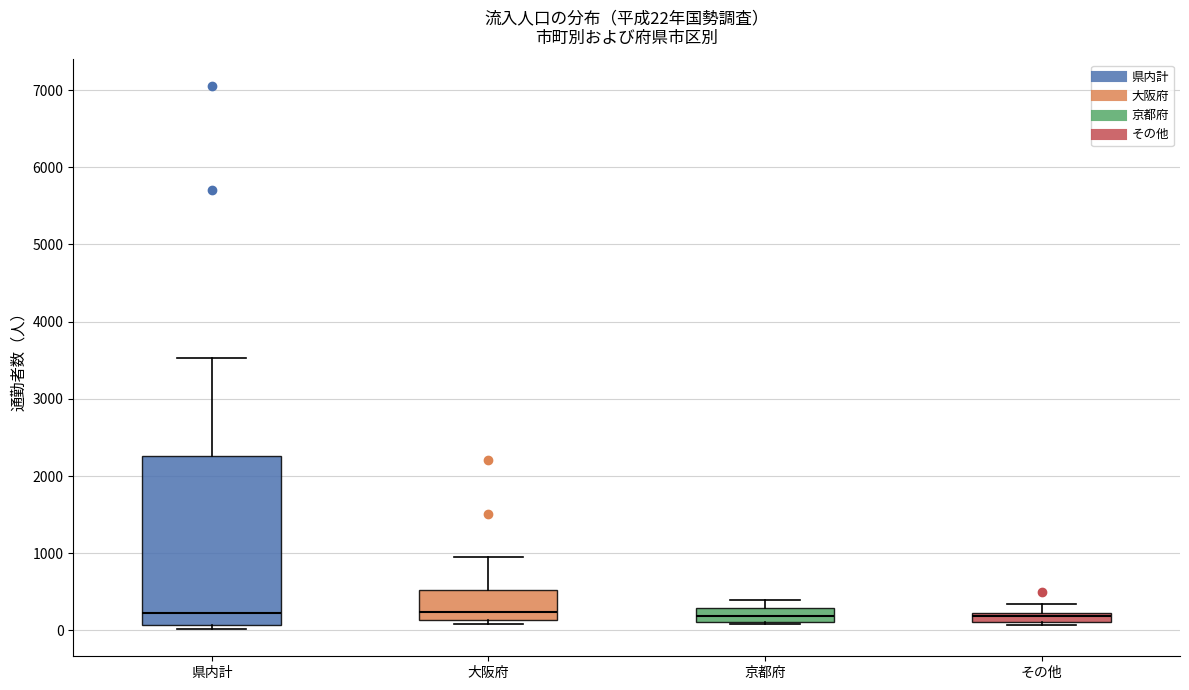

Which box is the tallest, from its lower edge to its upper edge?

県内計